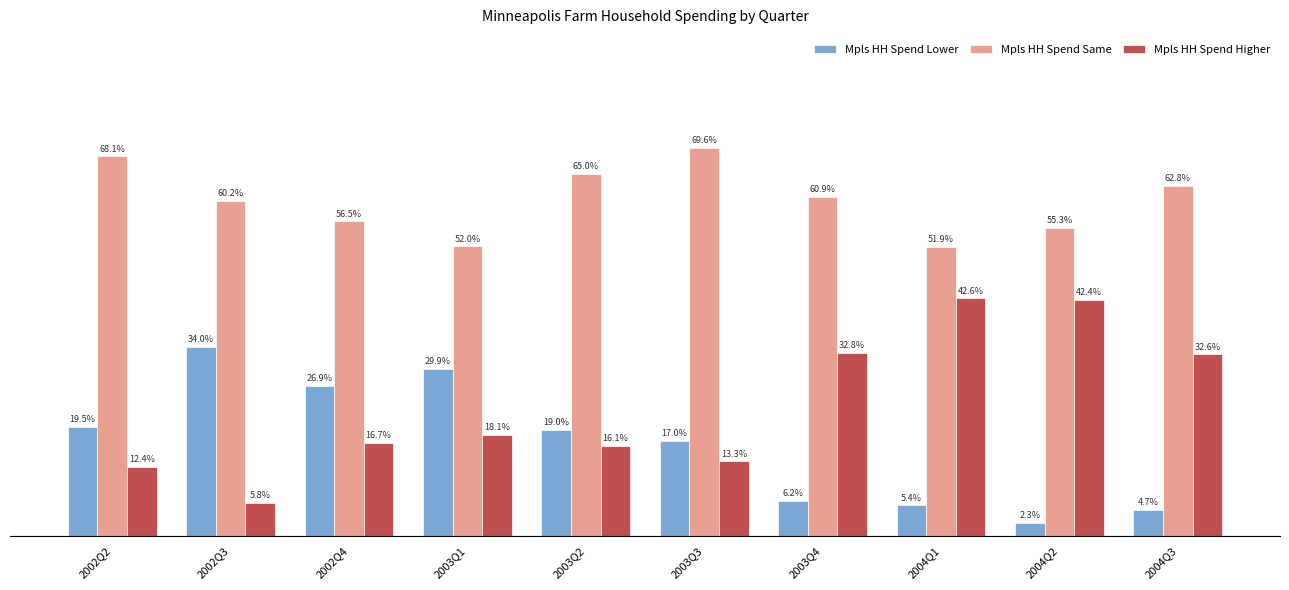

Which series has the largest range (max minus min)?

Mpls HH Spend Higher